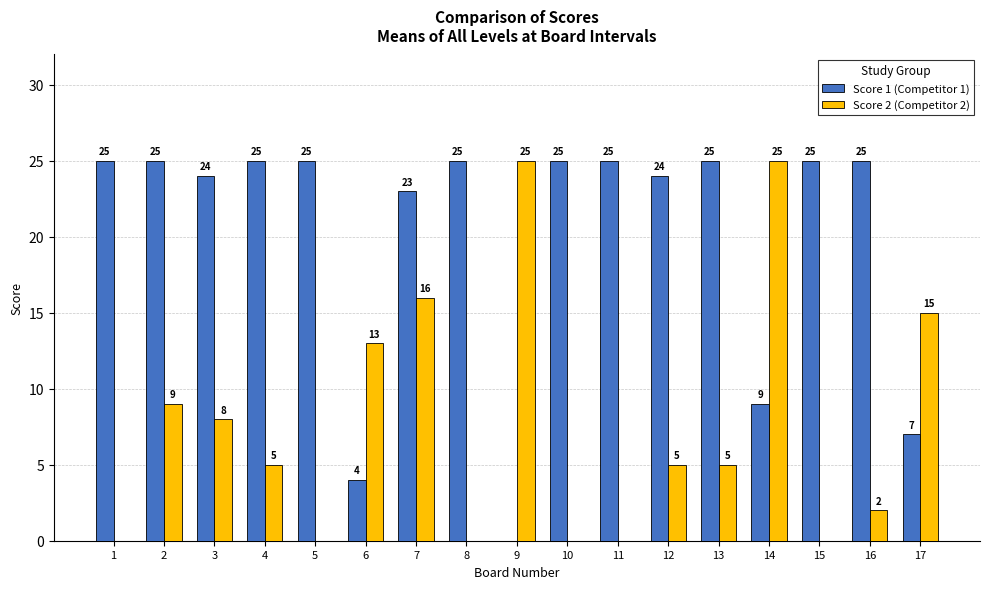

The value of Score 1 (Competitor 1) at 6 is 7. True or false?

False